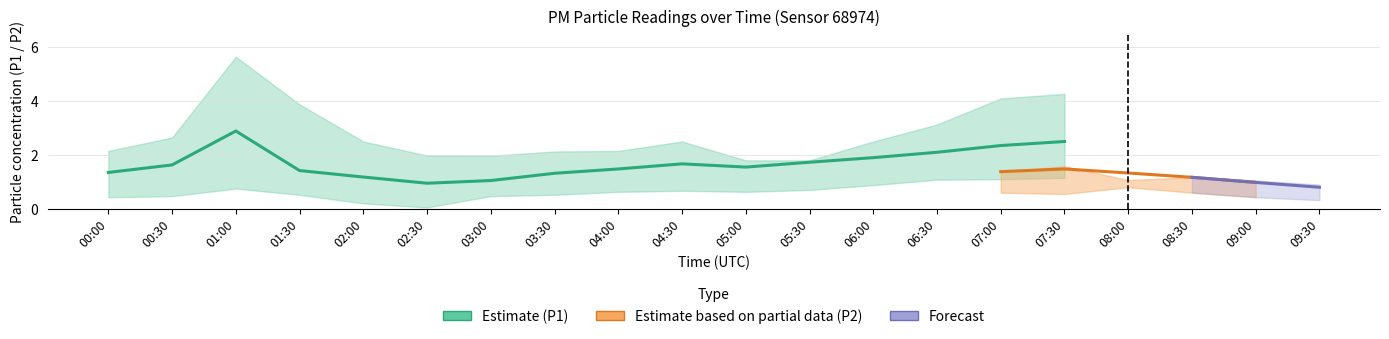

At how many categories does at least one series exceed 5?

1